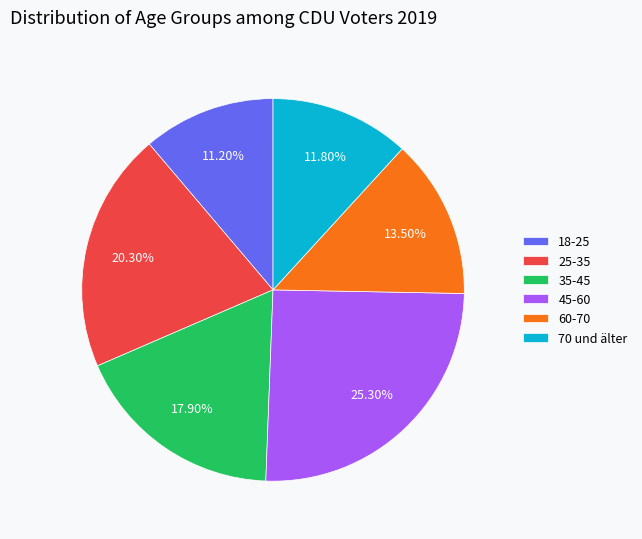

How many segments does this pie chart have?

6